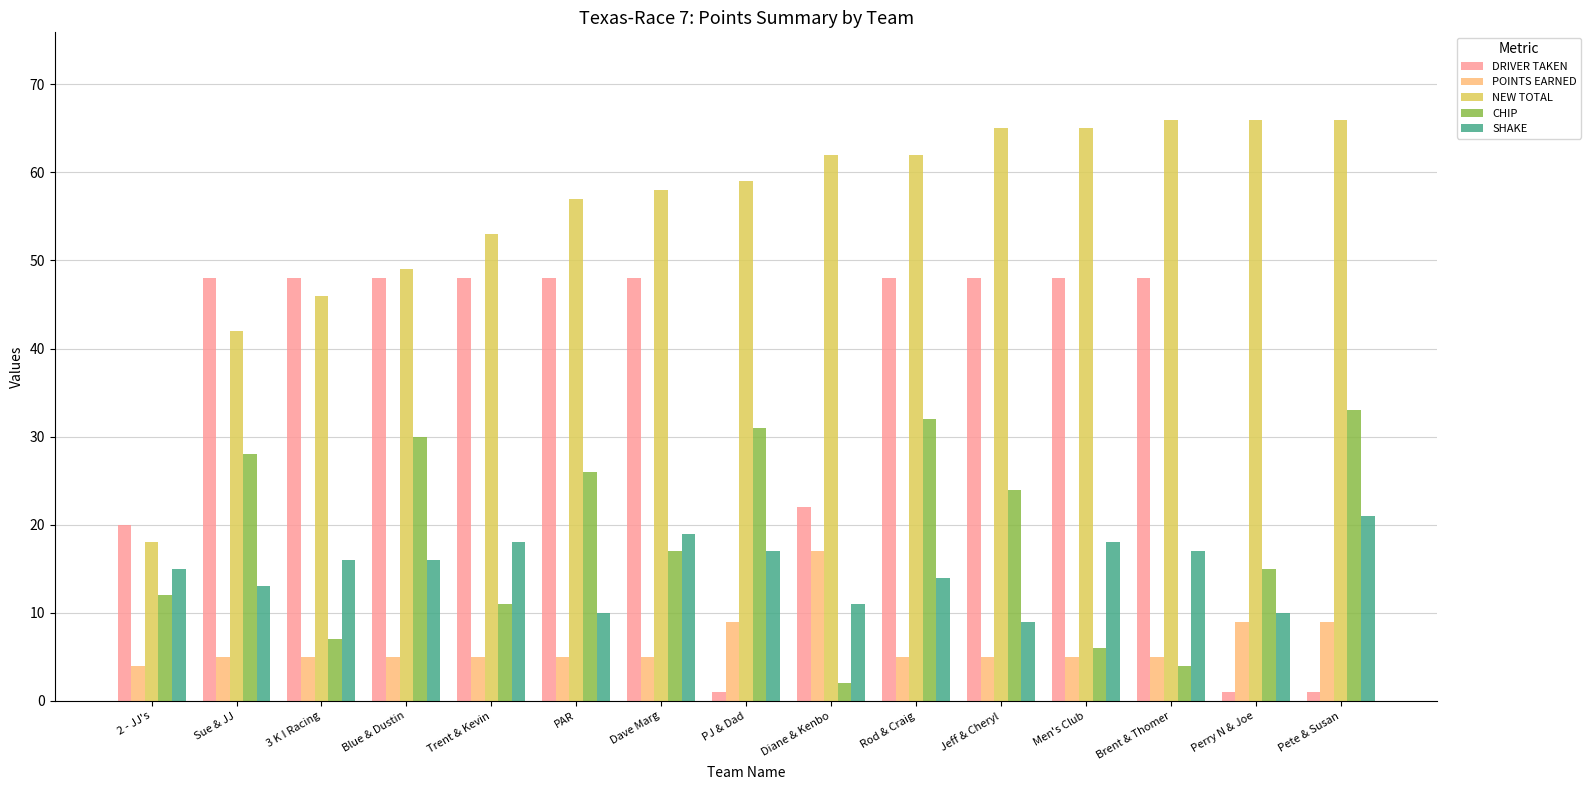

What is the sum of all NEW TOTAL values?

834